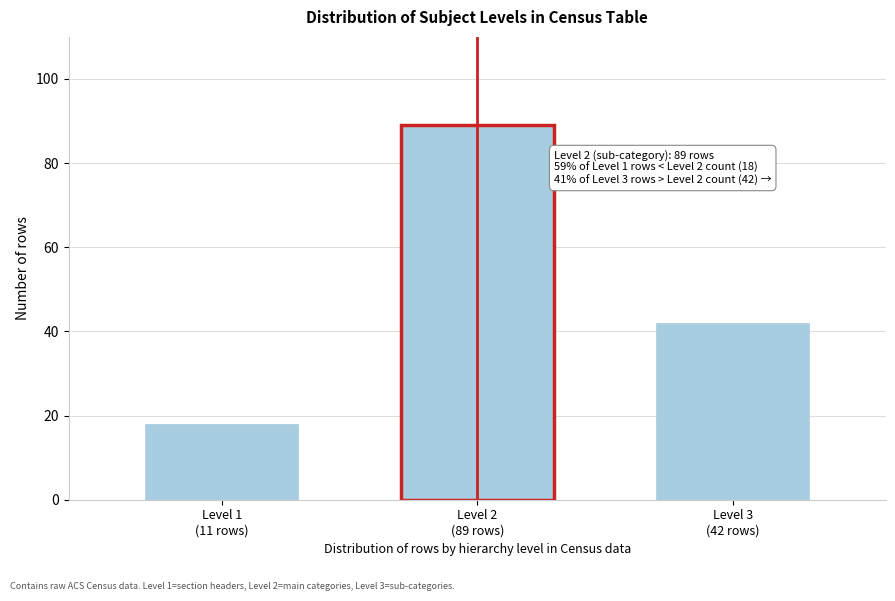

Reading left to right, list all the values displayed in this chart.

18	89	42